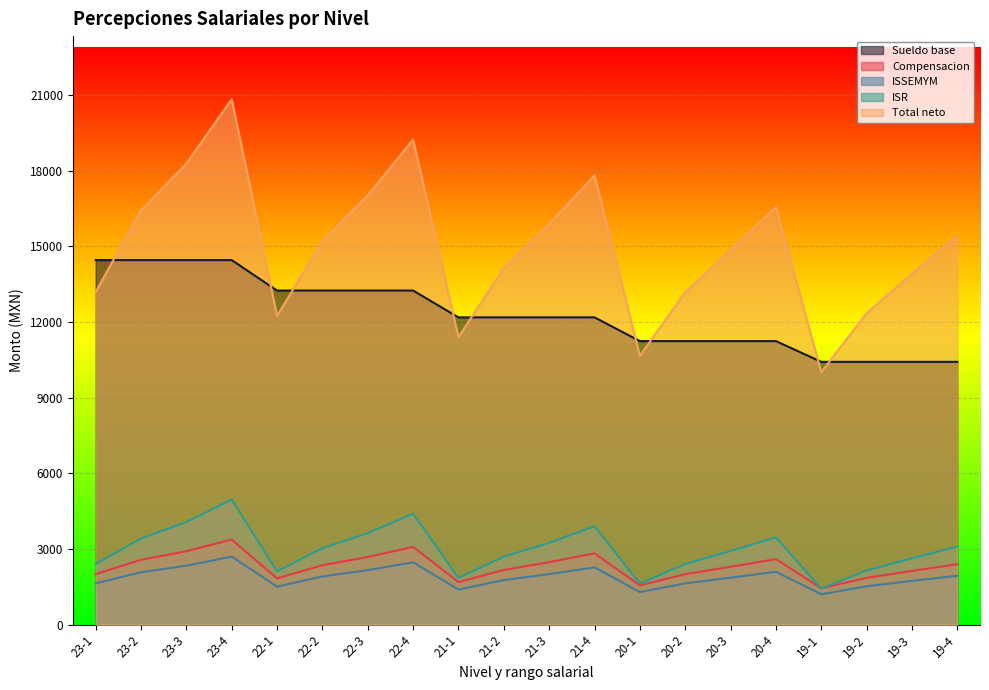

What is the difference between the second highest and second lowest values in the Total neto series?

8574.8